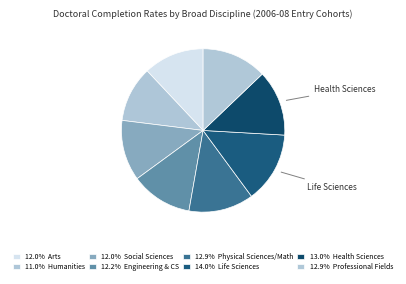

How many slices are in this pie chart?

8